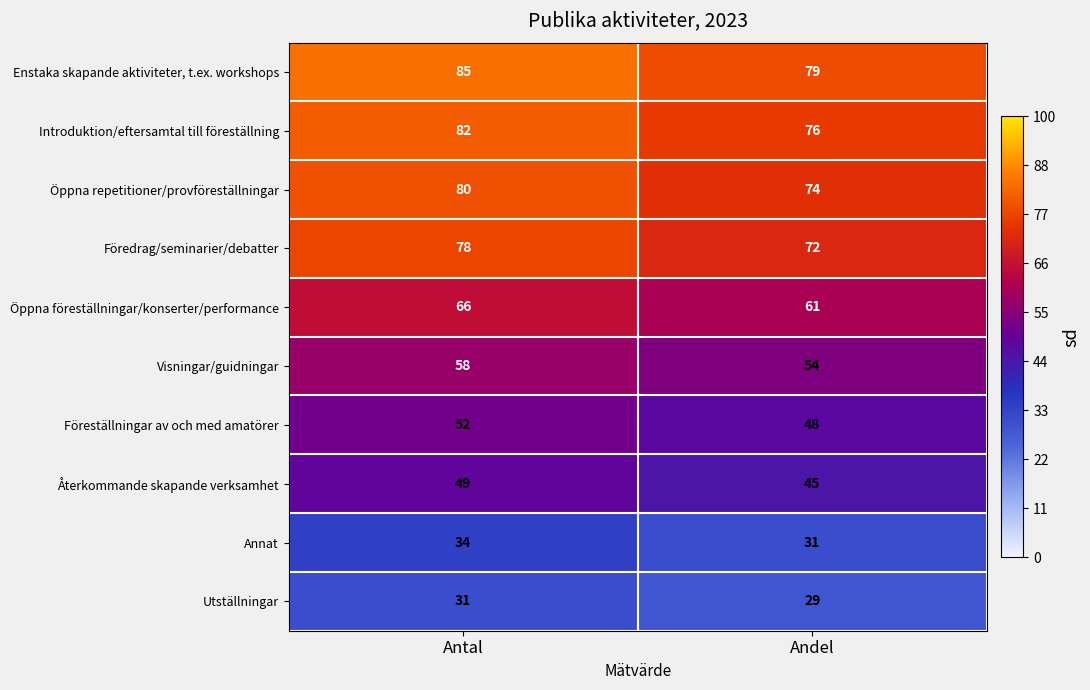

Rank the series by their maximum value, from lowest to highest.

Utställningar, Annat, Återkommande skapande verksamhet, Föreställningar av och med amatörer, Visningar/guidningar, Öppna föreställningar/konserter/performance, Föredrag/seminarier/debatter, Öppna repetitioner/provföreställningar, Introduktion/eftersamtal till föreställning, Enstaka skapande aktiviteter, t.ex. workshops